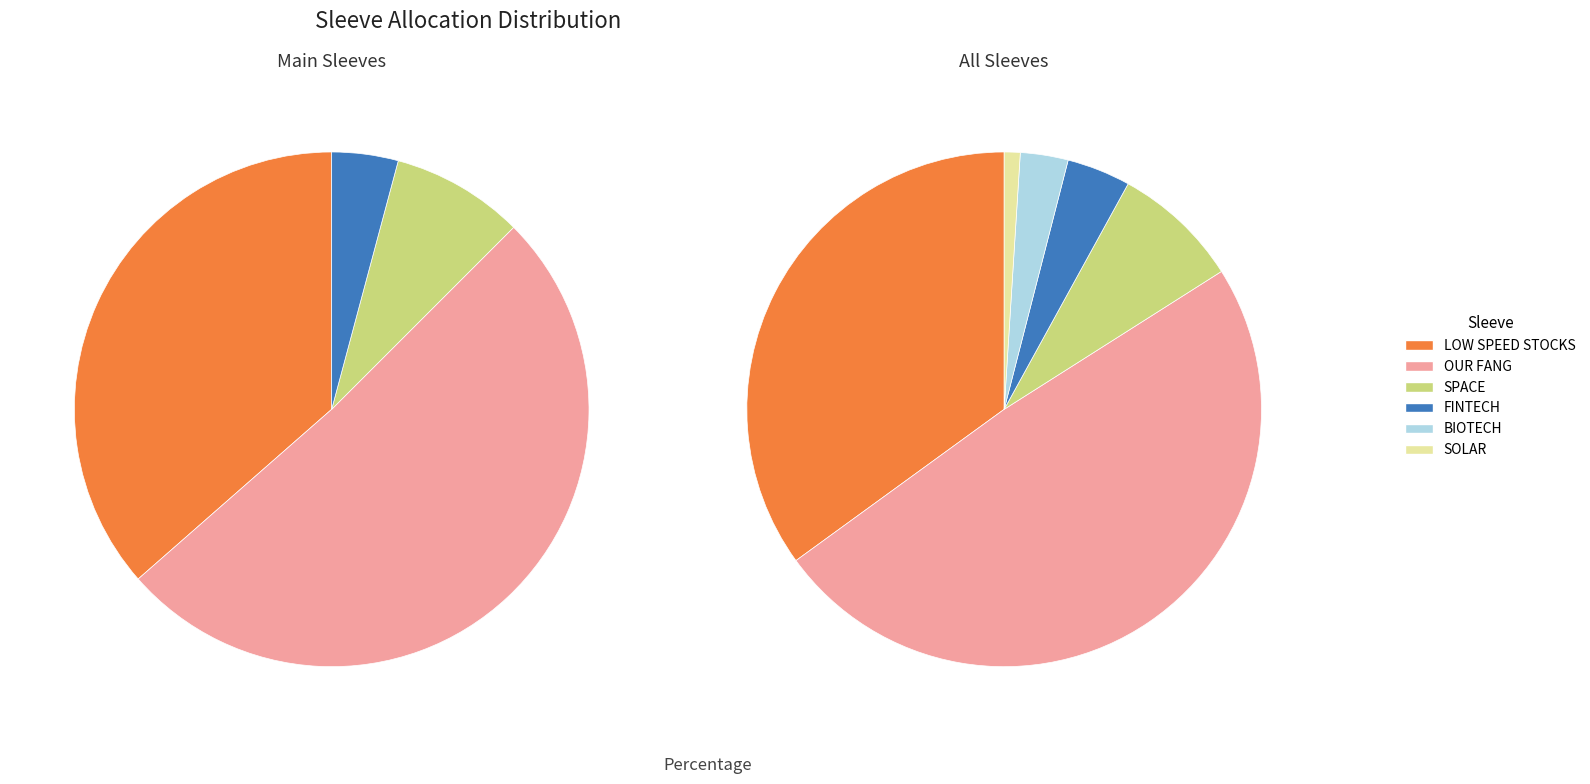

Do OUR FANG and BIOTECH together represent more than half of the pie?

Yes